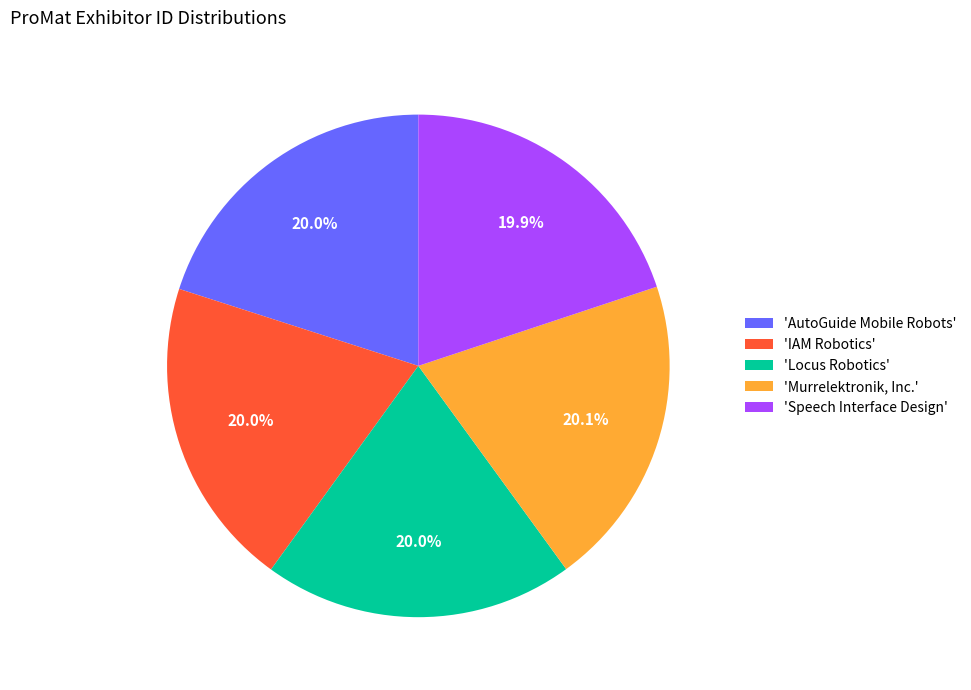

How many segments does this pie chart have?

5